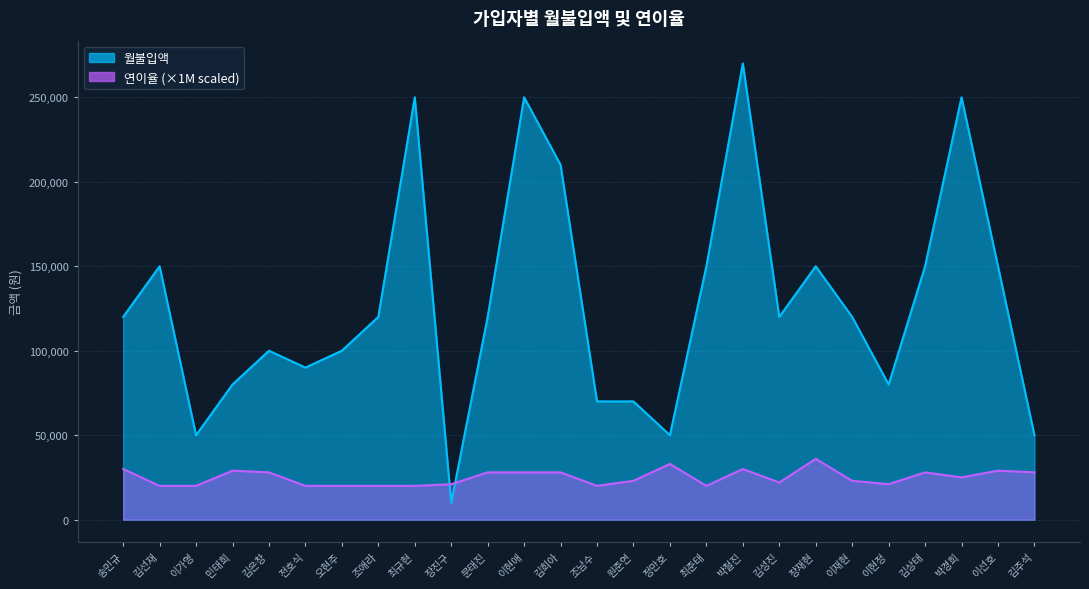

What value does the 월불입액 series have at 이재현, to the nearest 100?

120000